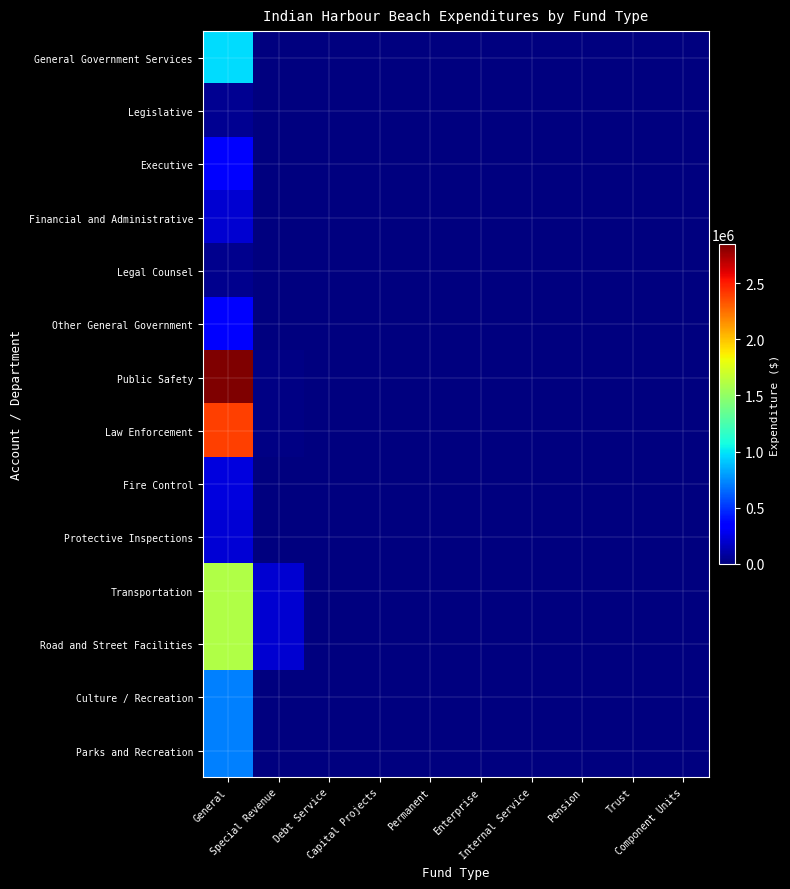

Reading right to left, what are all the values shown in this chart?

General Government Services: Component Units=0	Trust=0	Pension=0	Internal Service=0	Enterprise=0	Permanent=0	Capital Projects=0	Debt Service=0	Special Revenue=783	General=970415
Legislative: Component Units=0	Trust=0	Pension=0	Internal Service=0	Enterprise=0	Permanent=0	Capital Projects=0	Debt Service=0	Special Revenue=0	General=47663
Executive: Component Units=0	Trust=0	Pension=0	Internal Service=0	Enterprise=0	Permanent=0	Capital Projects=0	Debt Service=0	Special Revenue=0	General=329263
Financial and Administrative: Component Units=0	Trust=0	Pension=0	Internal Service=0	Enterprise=0	Permanent=0	Capital Projects=0	Debt Service=0	Special Revenue=0	General=204773
Legal Counsel: Component Units=0	Trust=0	Pension=0	Internal Service=0	Enterprise=0	Permanent=0	Capital Projects=0	Debt Service=0	Special Revenue=230	General=33927
Other General Government: Component Units=0	Trust=0	Pension=0	Internal Service=0	Enterprise=0	Permanent=0	Capital Projects=0	Debt Service=0	Special Revenue=553	General=354789
Public Safety: Component Units=0	Trust=0	Pension=0	Internal Service=0	Enterprise=0	Permanent=0	Capital Projects=0	Debt Service=0	Special Revenue=12192	General=2845916
Law Enforcement: Component Units=0	Trust=0	Pension=0	Internal Service=0	Enterprise=0	Permanent=0	Capital Projects=0	Debt Service=0	Special Revenue=12192	General=2395695
Fire Control: Component Units=0	Trust=0	Pension=0	Internal Service=0	Enterprise=0	Permanent=0	Capital Projects=0	Debt Service=0	Special Revenue=0	General=236148
Protective Inspections: Component Units=0	Trust=0	Pension=0	Internal Service=0	Enterprise=0	Permanent=0	Capital Projects=0	Debt Service=0	Special Revenue=0	General=214073
Transportation: Component Units=0	Trust=0	Pension=0	Internal Service=0	Enterprise=0	Permanent=0	Capital Projects=0	Debt Service=0	Special Revenue=210782	General=1605160
Road and Street Facilities: Component Units=0	Trust=0	Pension=0	Internal Service=0	Enterprise=0	Permanent=0	Capital Projects=0	Debt Service=0	Special Revenue=210782	General=1605160
Culture / Recreation: Component Units=0	Trust=0	Pension=0	Internal Service=0	Enterprise=0	Permanent=0	Capital Projects=0	Debt Service=0	Special Revenue=0	General=720274
Parks and Recreation: Component Units=0	Trust=0	Pension=0	Internal Service=0	Enterprise=0	Permanent=0	Capital Projects=0	Debt Service=0	Special Revenue=0	General=720274